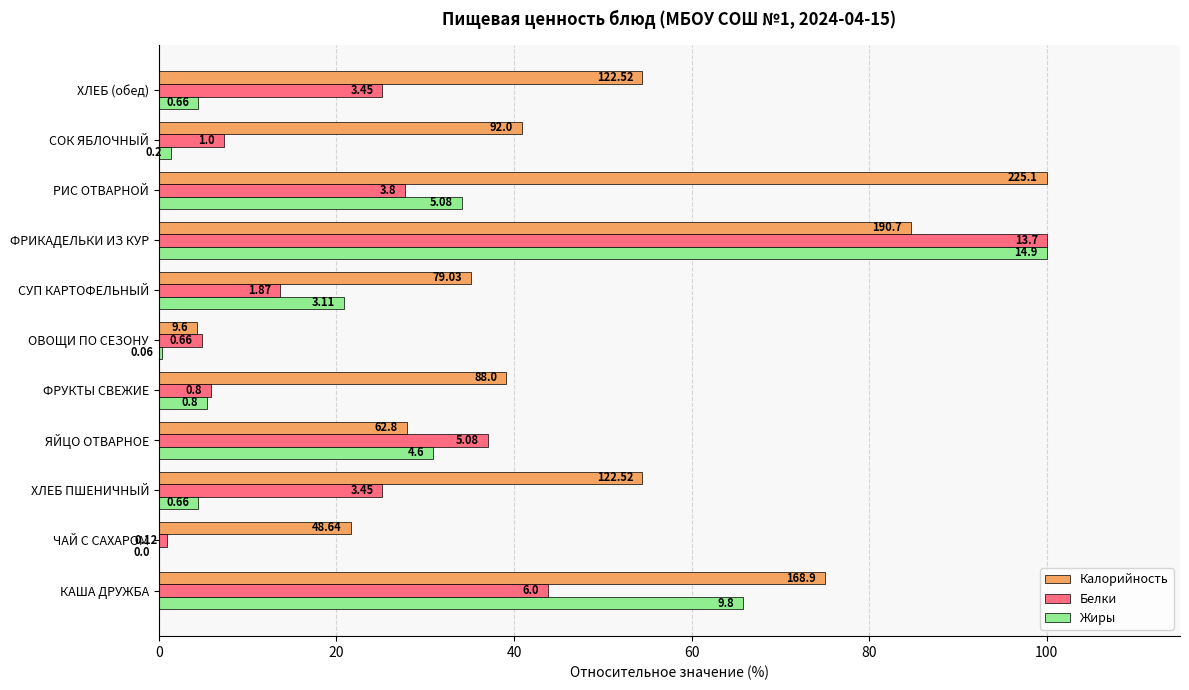

What are all the series names shown in the legend?

Калорийность, Белки, Жиры